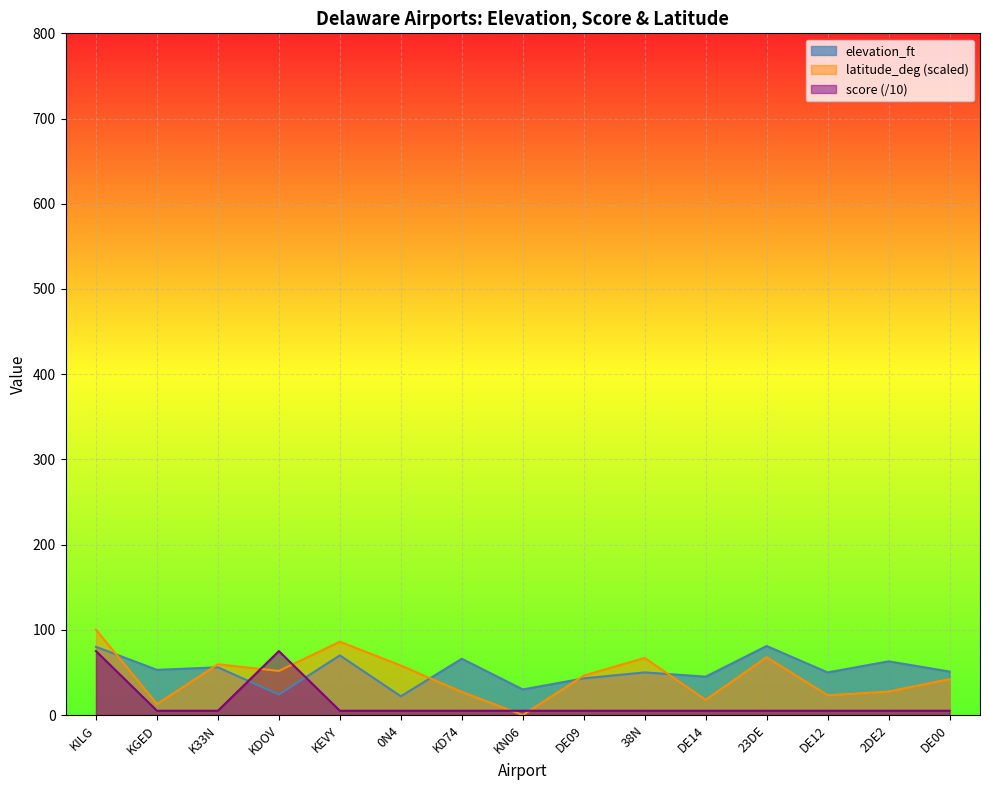

After their last crossing, which series has the higher values: score or latitude_deg?

latitude_deg